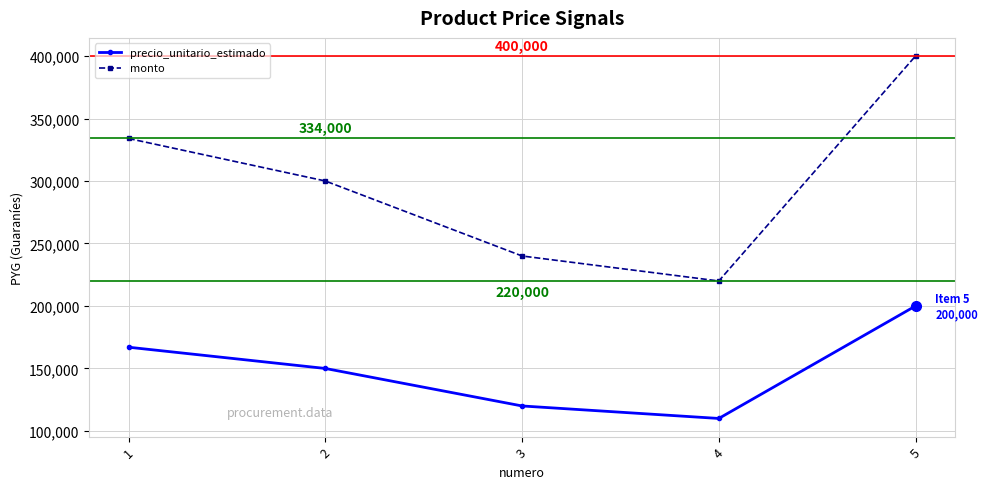

What is the value of the monto point at the 2nd from the left?

300000